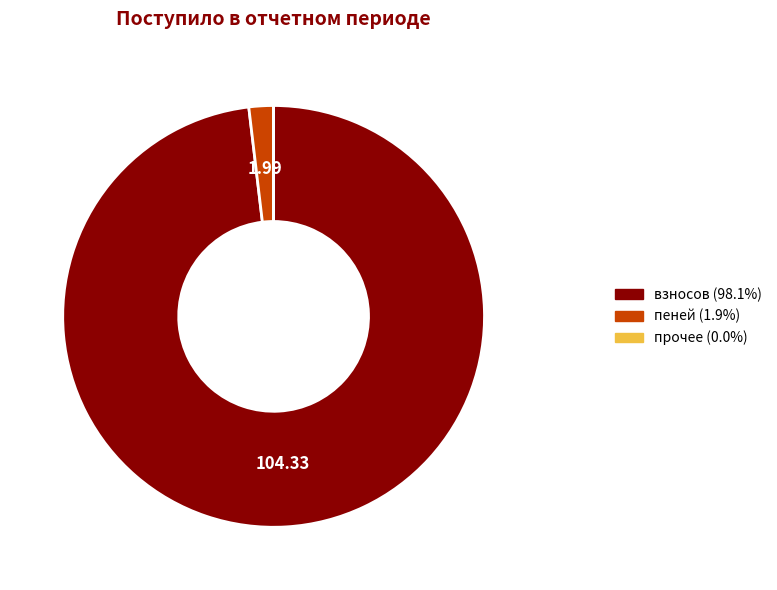

Is there a majority slice in this chart?

Yes